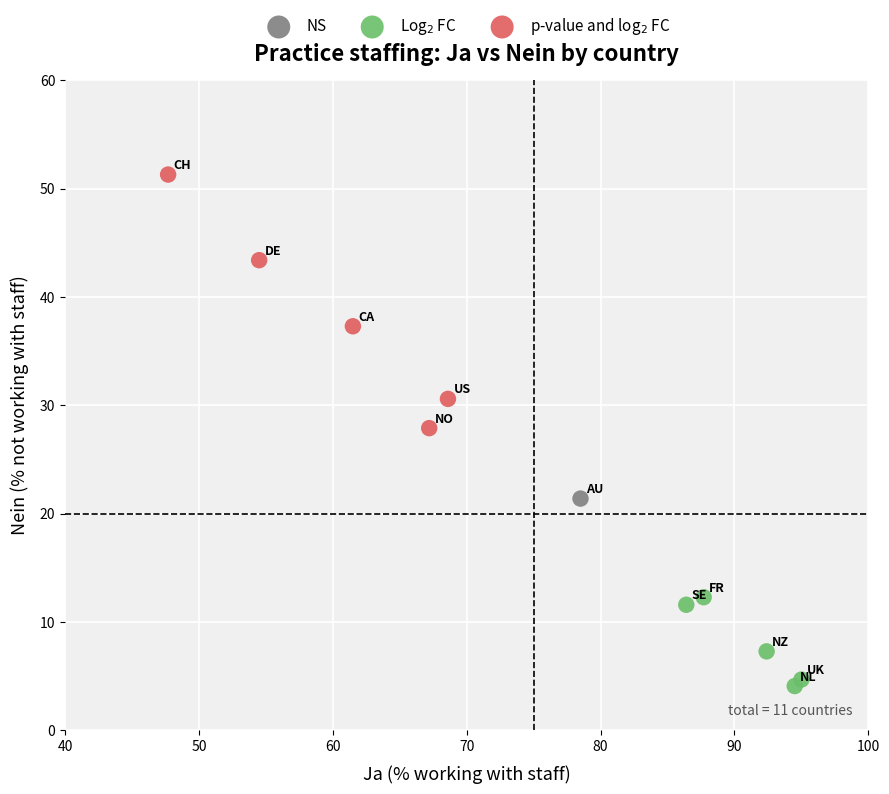

What are all the series names shown in the legend?

NS, Log$_2$ FC, p-value and log$_2$ FC